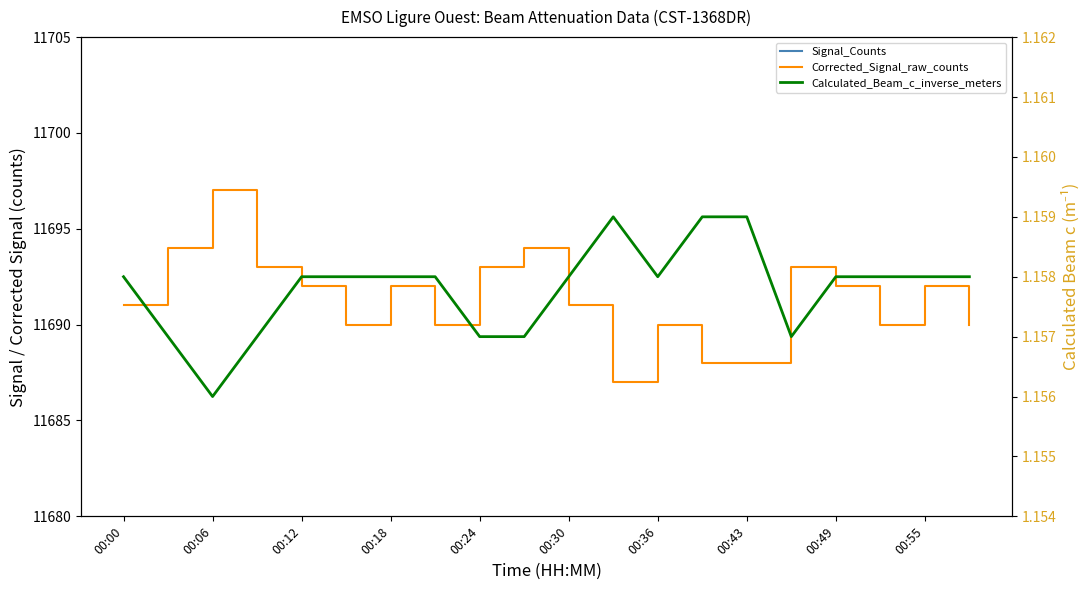

Reading left to right, transcribe all the data shown in this chart.

Signal_Counts: 4645.0	4647.0	4648.0	4646.0	4646.0	4645.0	4646.0	4645.0	4646.0	4647.0	4645.0	4644.0	4645.0	4644.0	4644.0	4646.0	4646.0	4645.0	4646.0	4645.0
Corrected_Signal_raw_counts: 11691.0	11694.0	11697.0	11693.0	11692.0	11690.0	11692.0	11690.0	11693.0	11694.0	11691.0	11687.0	11690.0	11688.0	11688.0	11693.0	11692.0	11690.0	11692.0	11690.0
Calculated_Beam_c_inverse_meters: 1.2	1.2	1.2	1.2	1.2	1.2	1.2	1.2	1.2	1.2	1.2	1.2	1.2	1.2	1.2	1.2	1.2	1.2	1.2	1.2